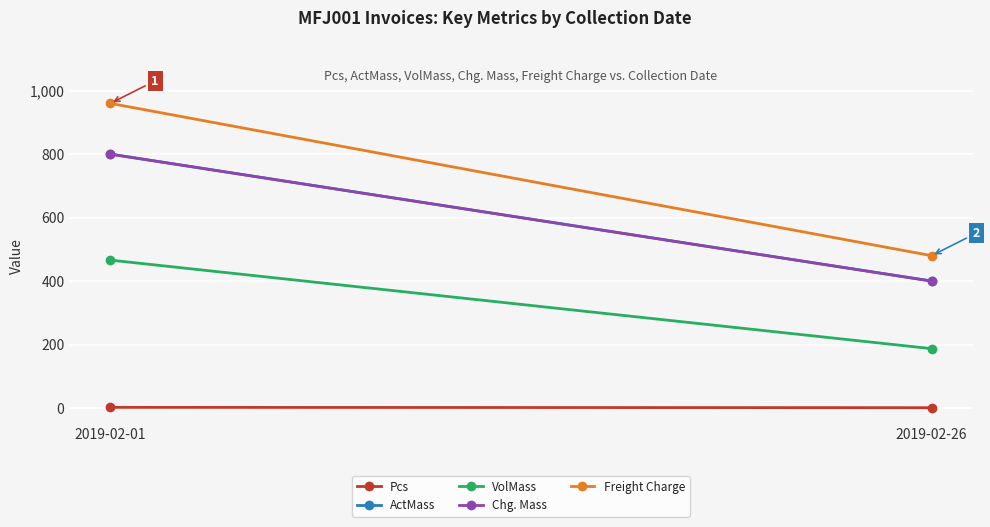

Rank the categories by VolMass value from lowest to highest.

2019-02-26, 2019-02-01